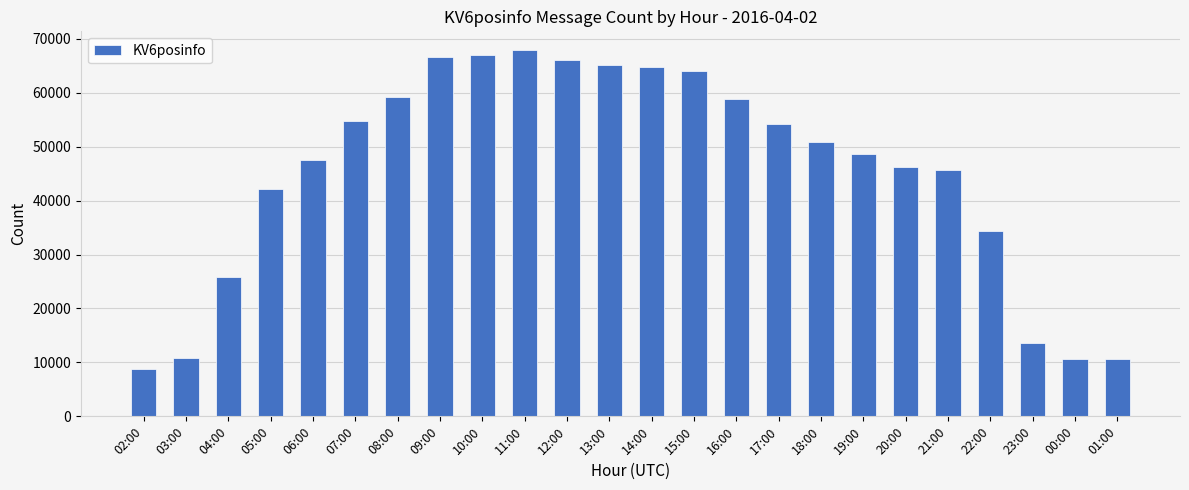

How many series are shown in this chart?

1